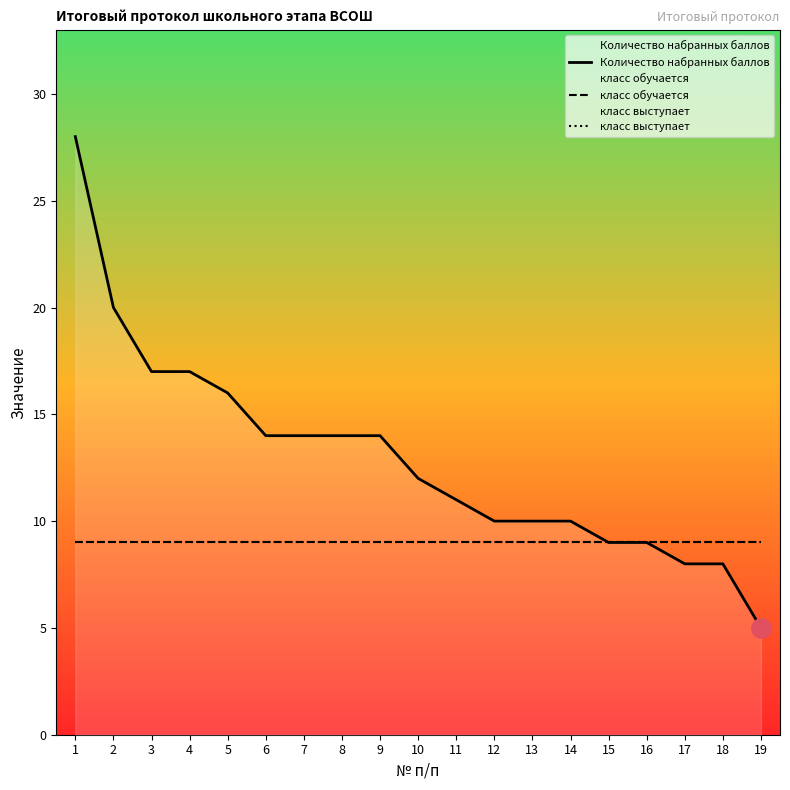

List the series in order of their peak value, lowest first.

класс обучается, класс выступает, Количество набранных баллов